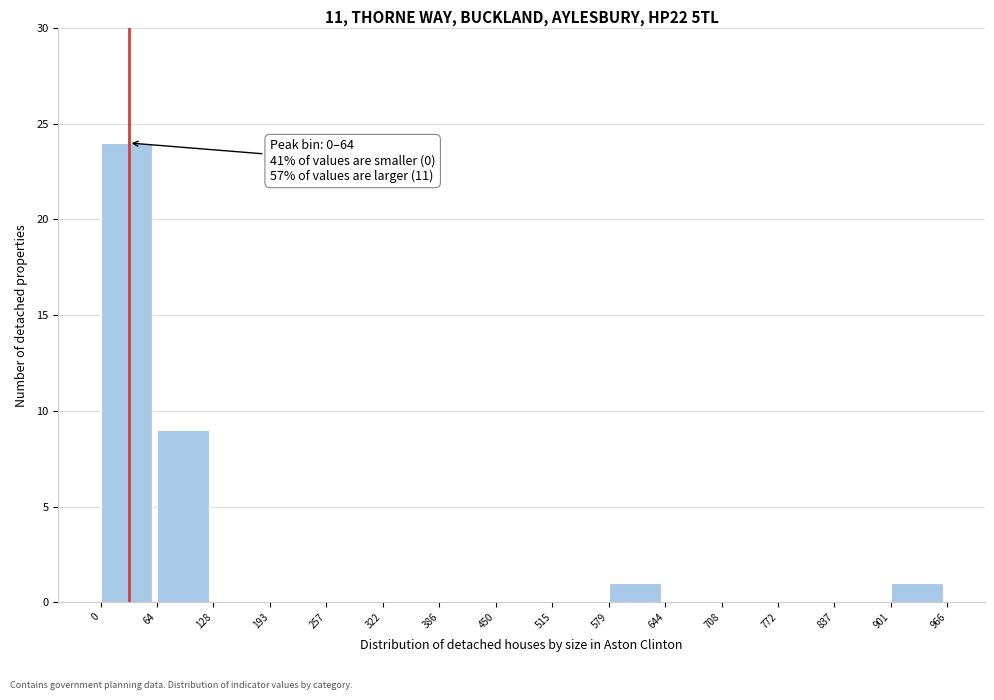

Over which range of the x-axis is the bar tallest?

0 to 64